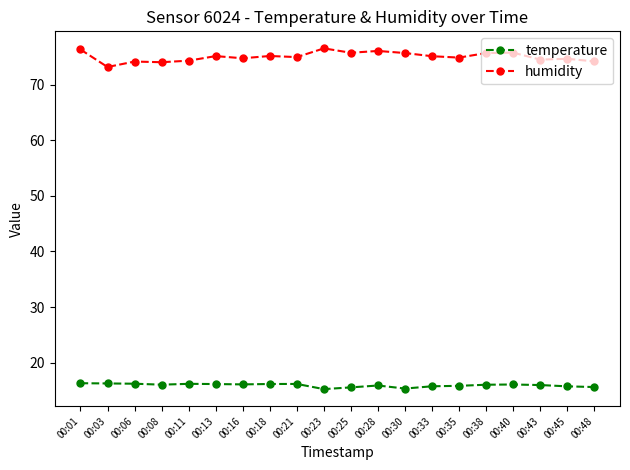

How many categories are shown in the chart?

20